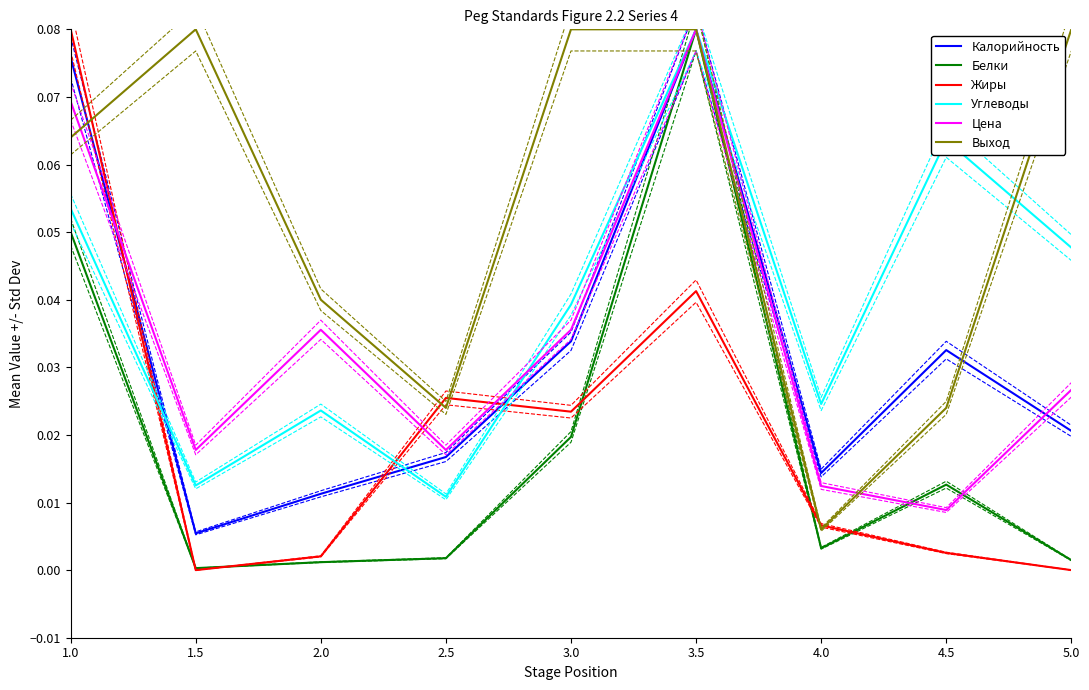

The value of Углеводы at 2.5 is 0.0. True or false?

False